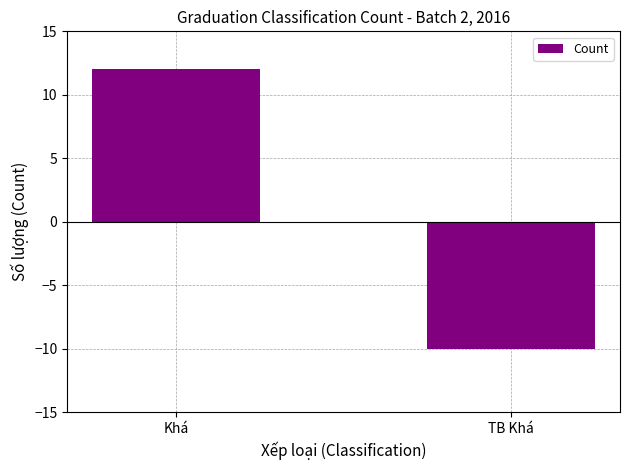

What is the sum of the values at Khá and TB Khá?

2